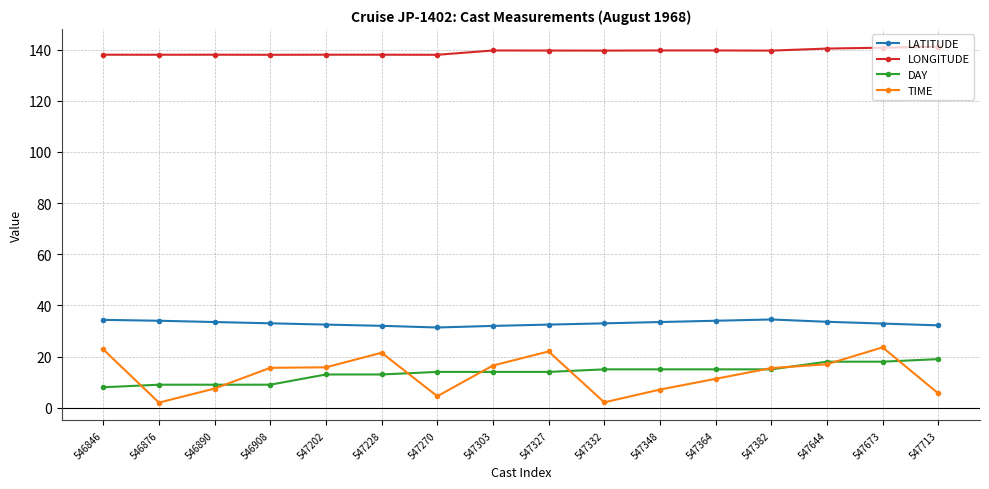

What is the minimum value for DAY?

8.0